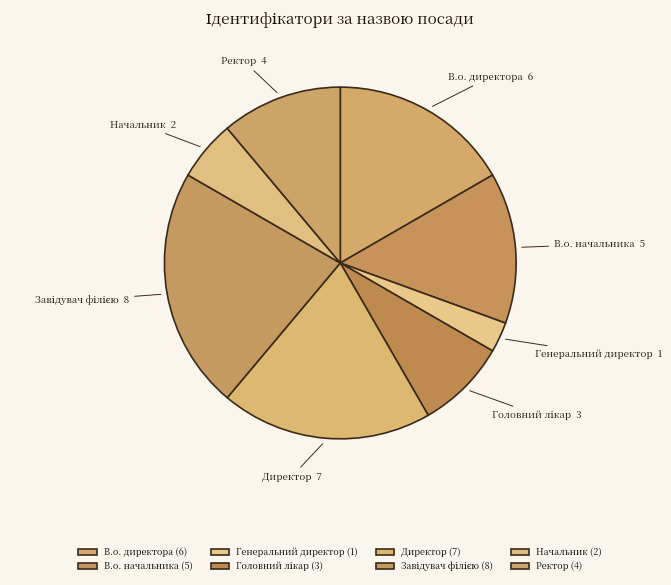

How many slices are in this pie chart?

8